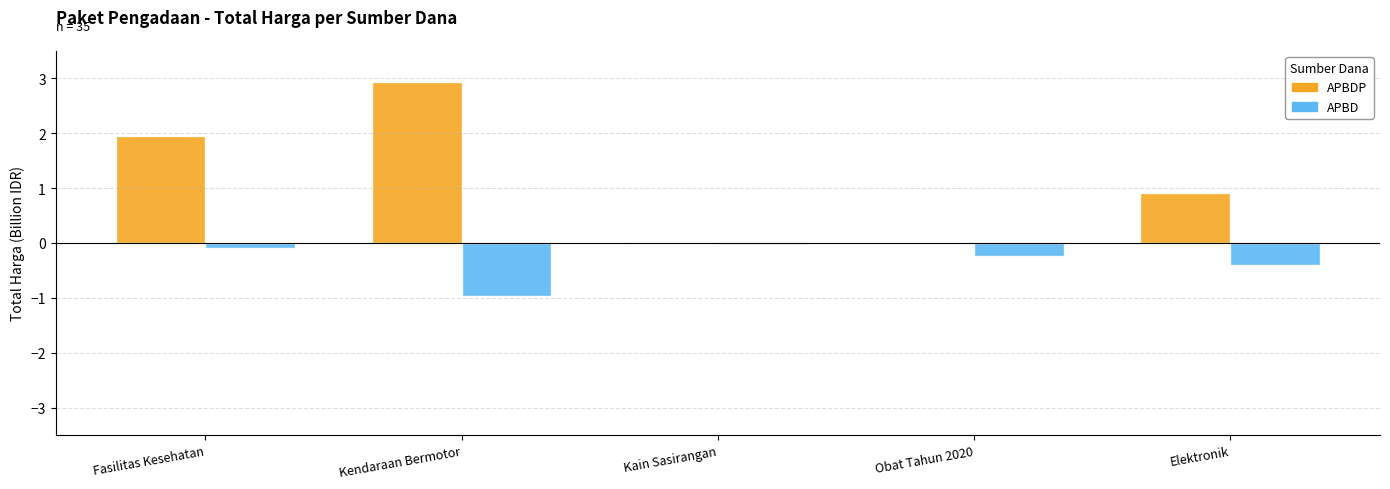

Is it true that APBDP equals 2.9 at Kendaraan Bermotor?

True